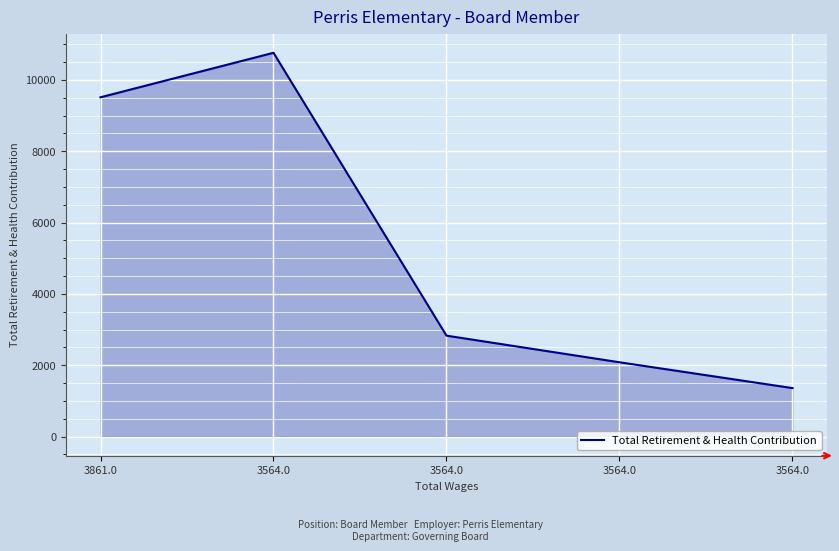

Where does the data first go above 2828?

3861.0